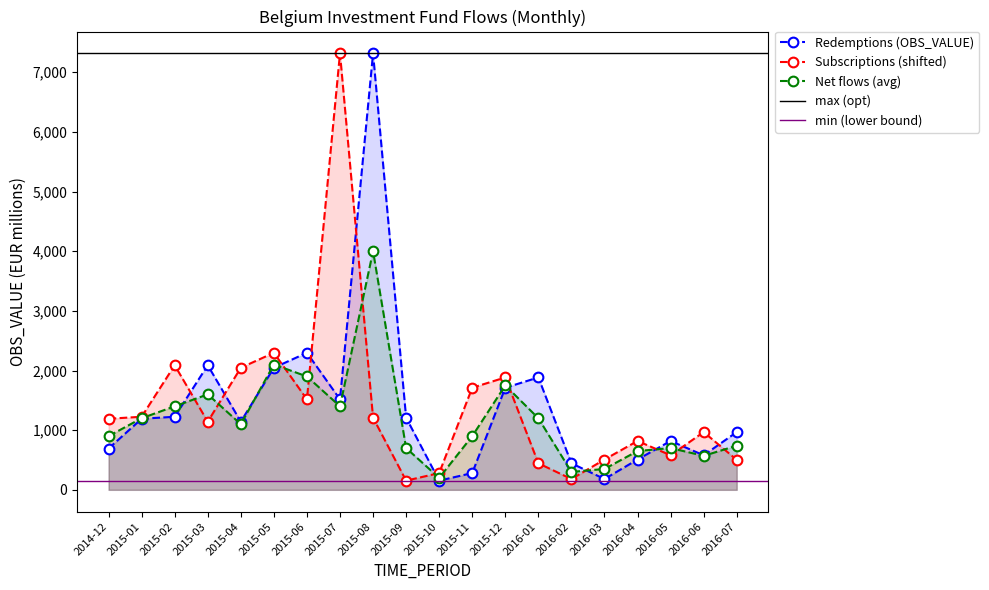

True or false: Subscriptions (shifted) has more than 0 interior local peaks.

True